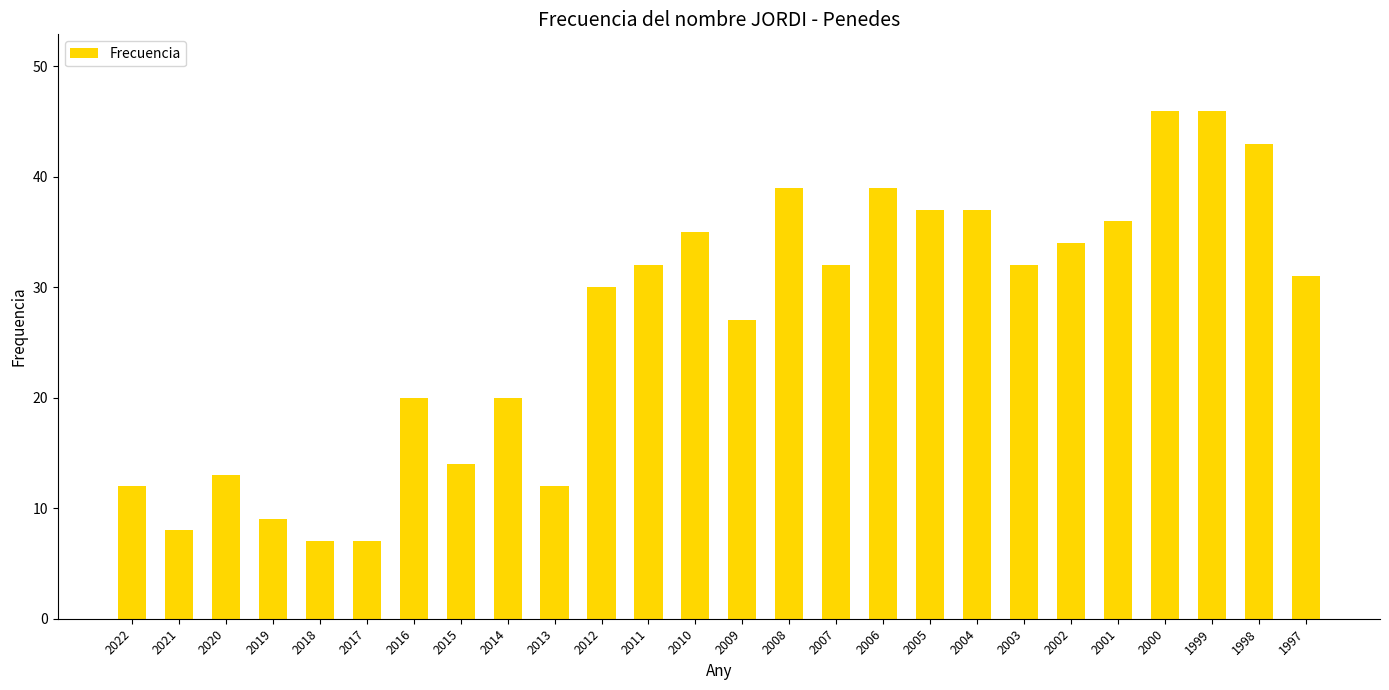

Approximately how many times larger is the value at 2010 compared to 1997?

1.1